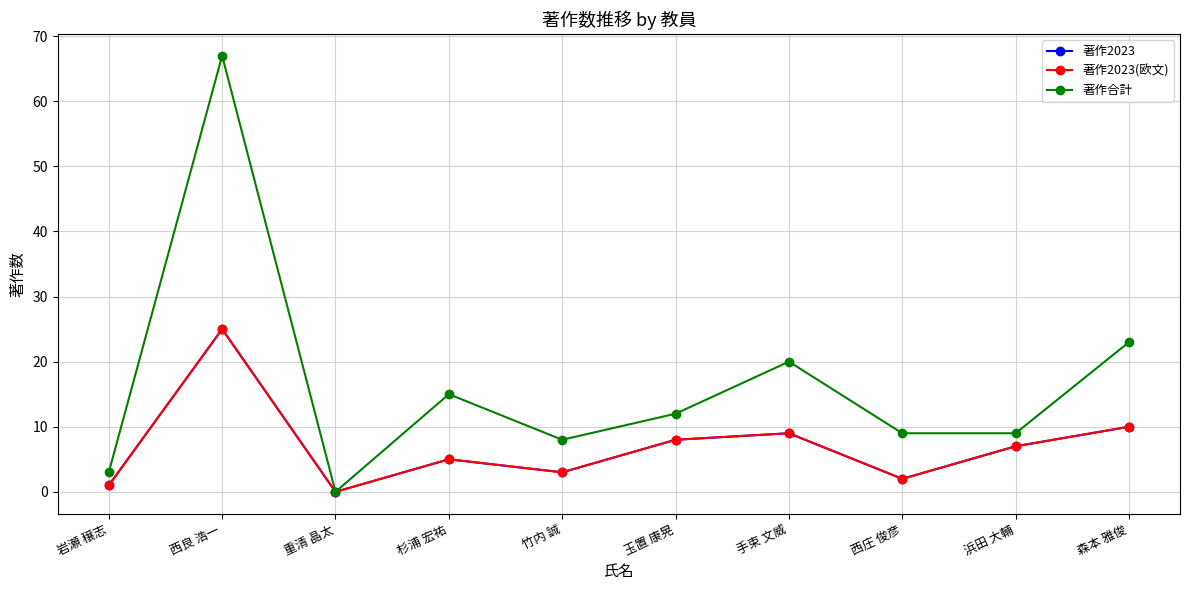

List the series in order of their peak value, lowest first.

著作2023, 著作2023(欧文), 著作合計